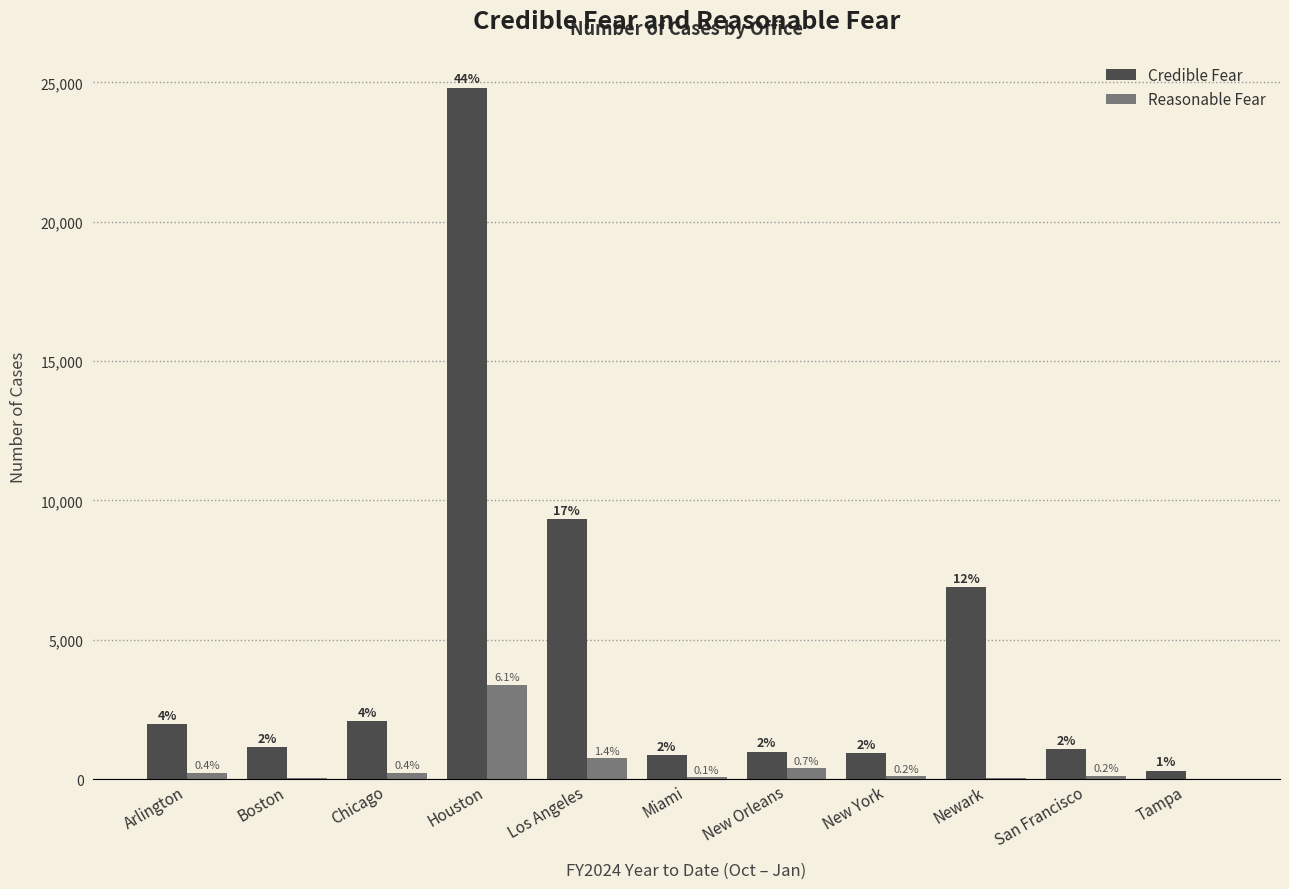

Where does the Reasonable Fear series first go above 127?

Arlington